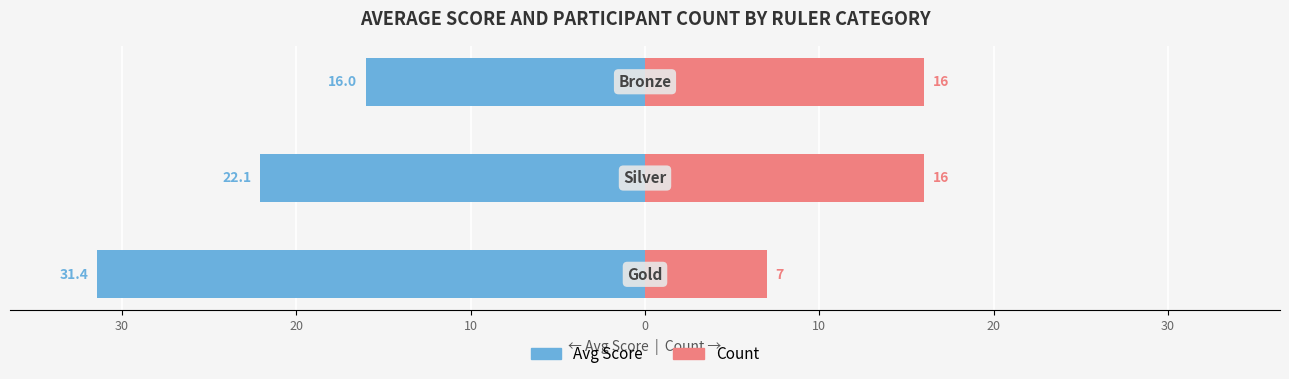

Is the value of Avg Score at 30 greater than the value of Count at 20?

No